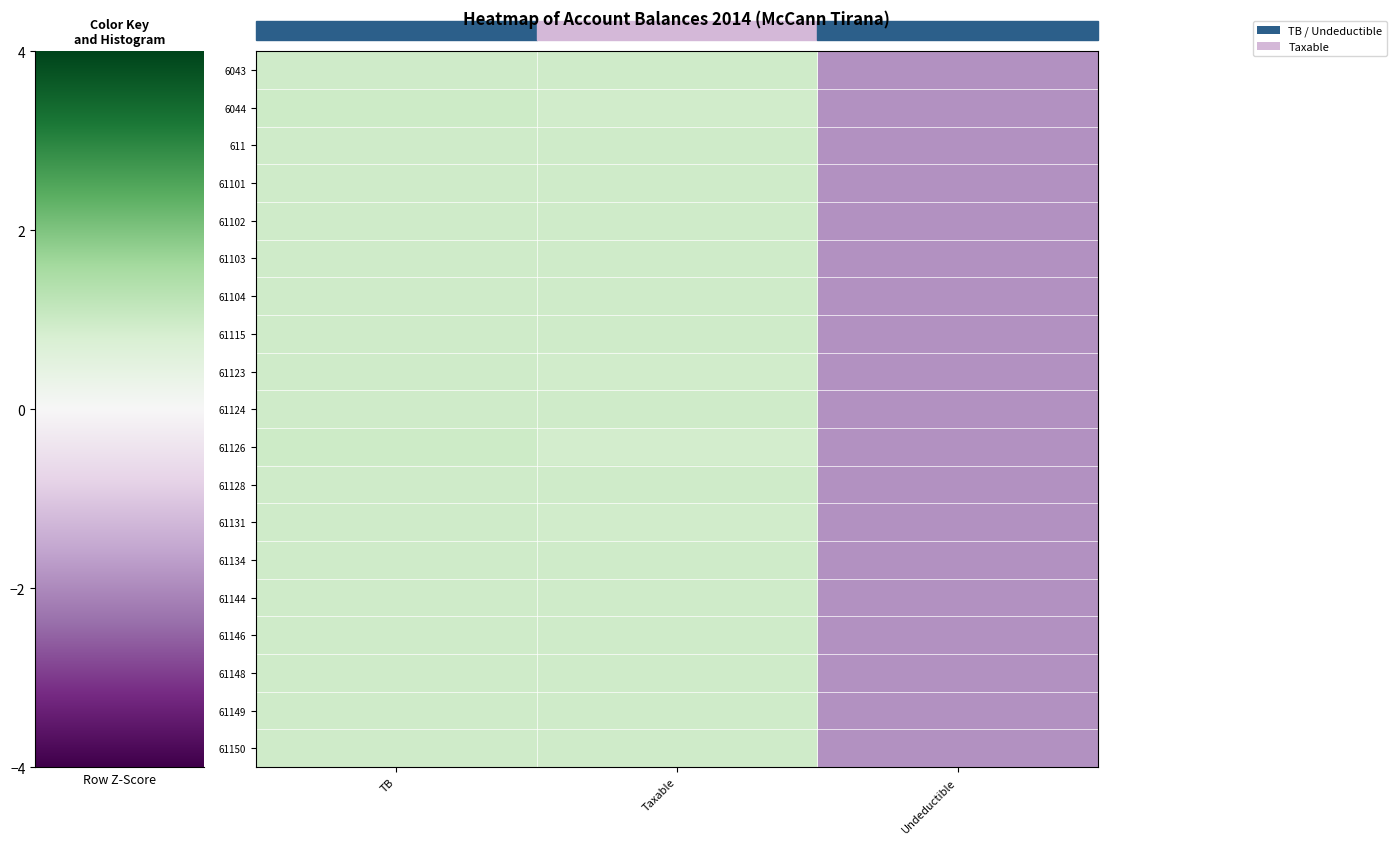

At how many categories does at least one series exceed 0?

2